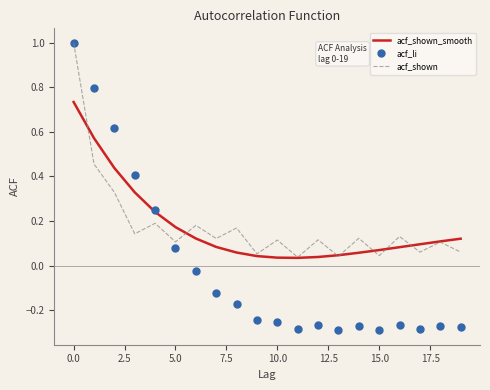

What is the highest value of the acf_li series?

1.0